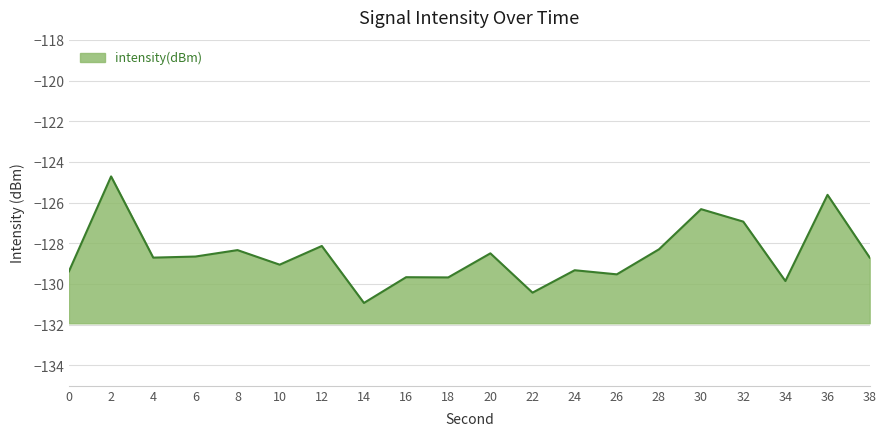

What is the value of the 5th point from the left?

-128.3